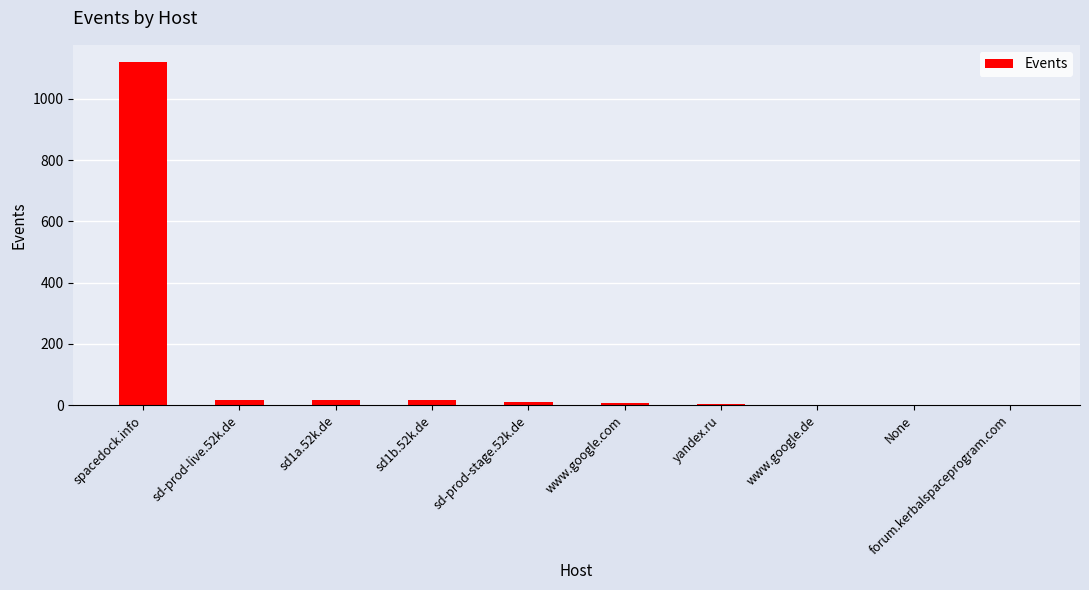

At which category does the chart reach its peak across all series?

spacedock.info